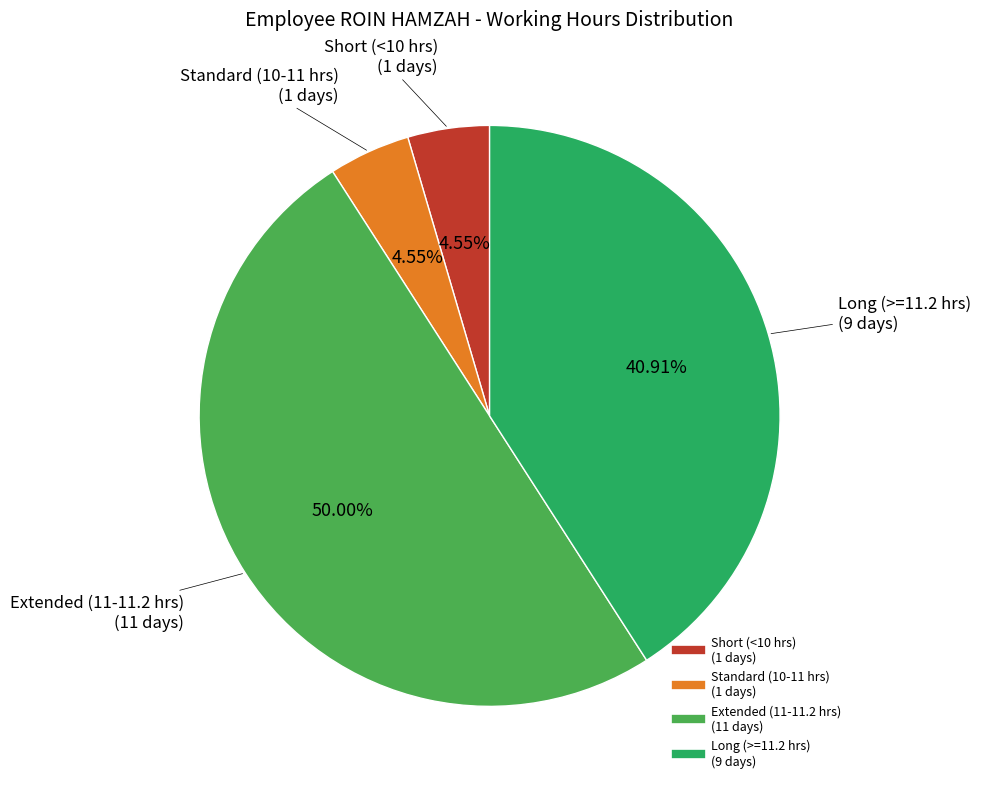

How many segments does this pie chart have?

4